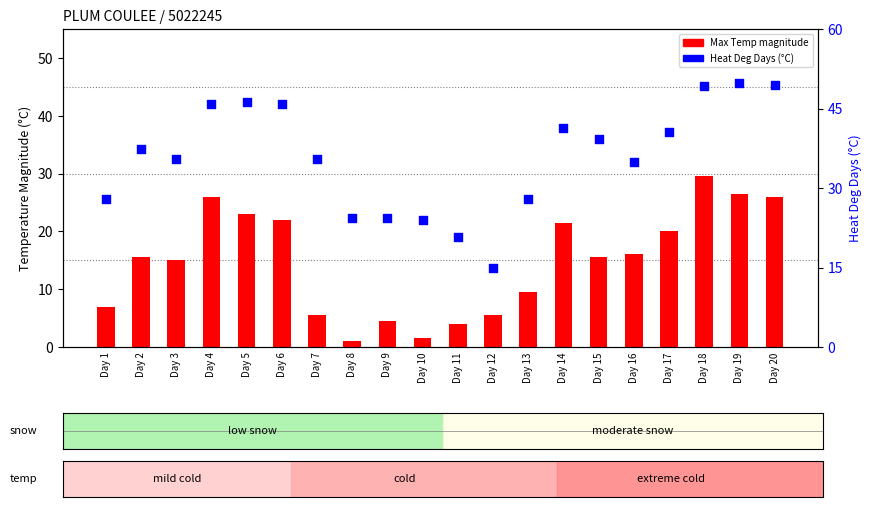

Which series reaches the minimum Y coordinate?

Max Temp (C)